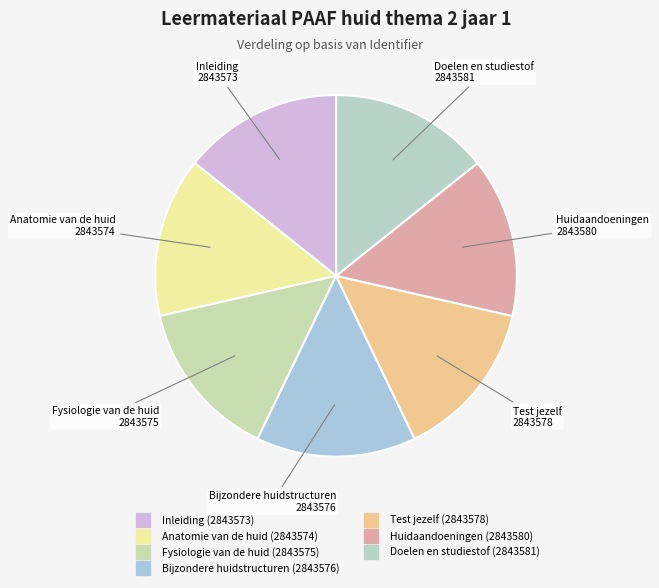

The Anatomie van de huid slice represents 14% of the pie. True or false?

True